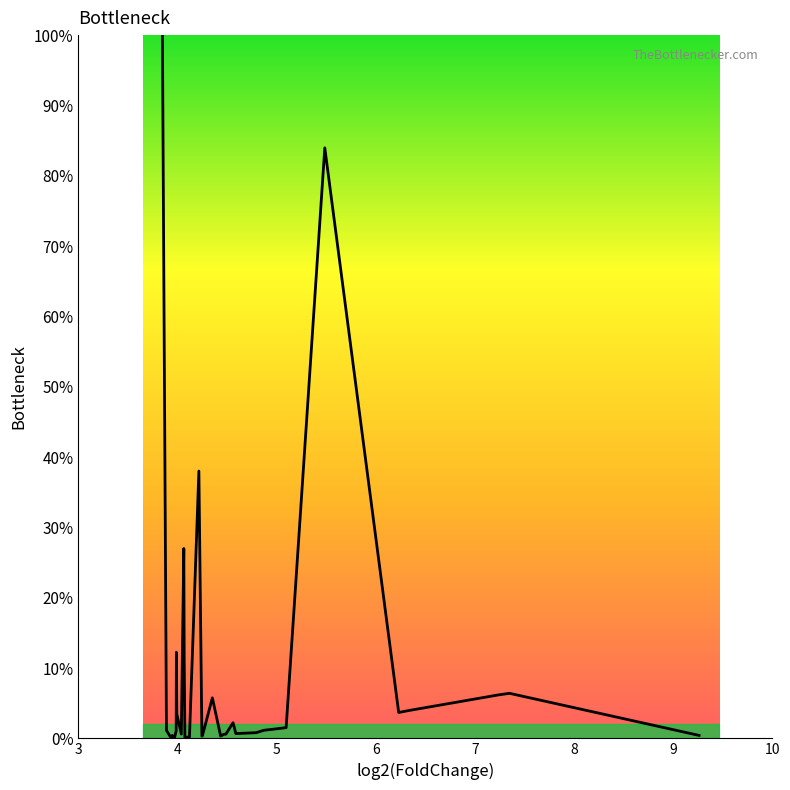

What is the difference between the maximum and minimum values?

100.0